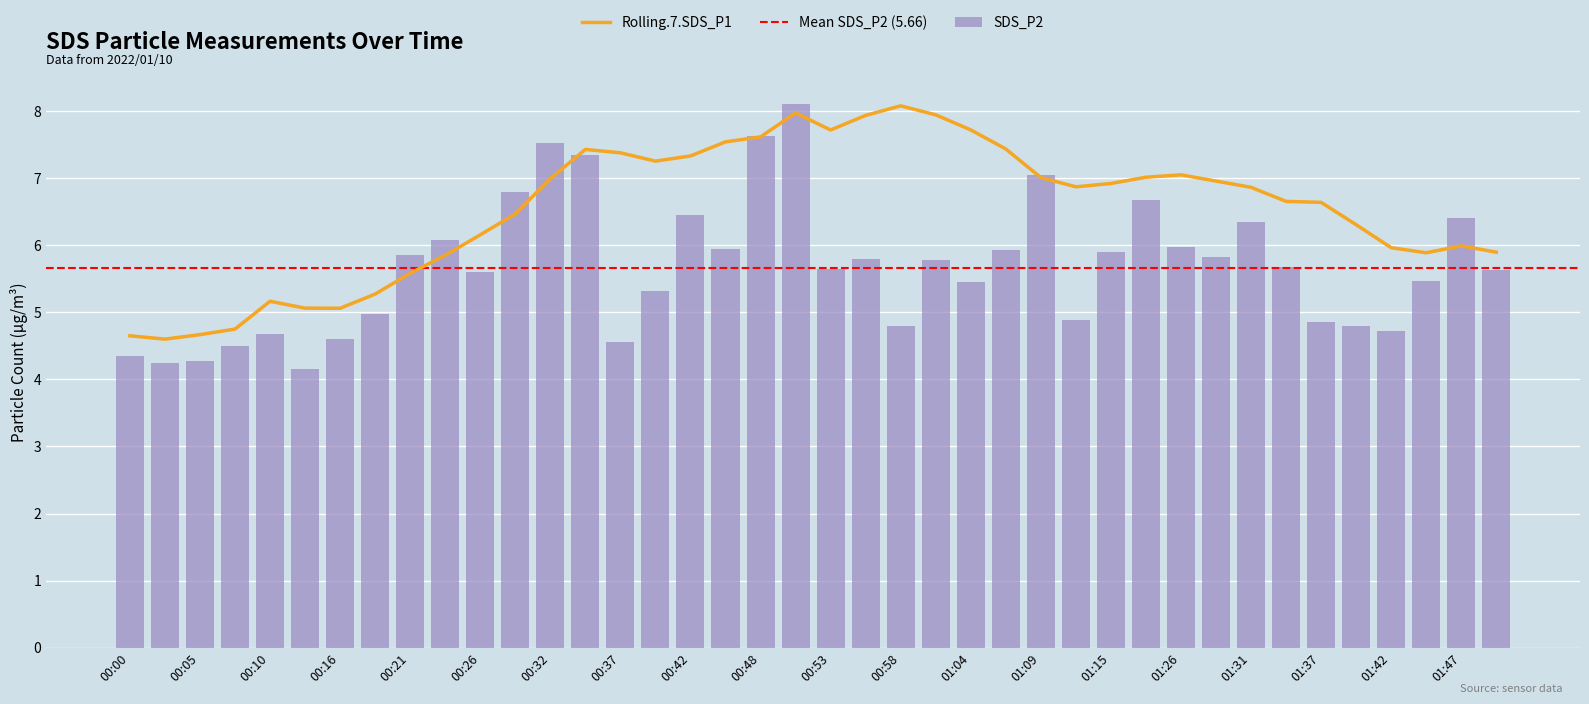

What is the highest value of the SDS_P2 series?

8.1